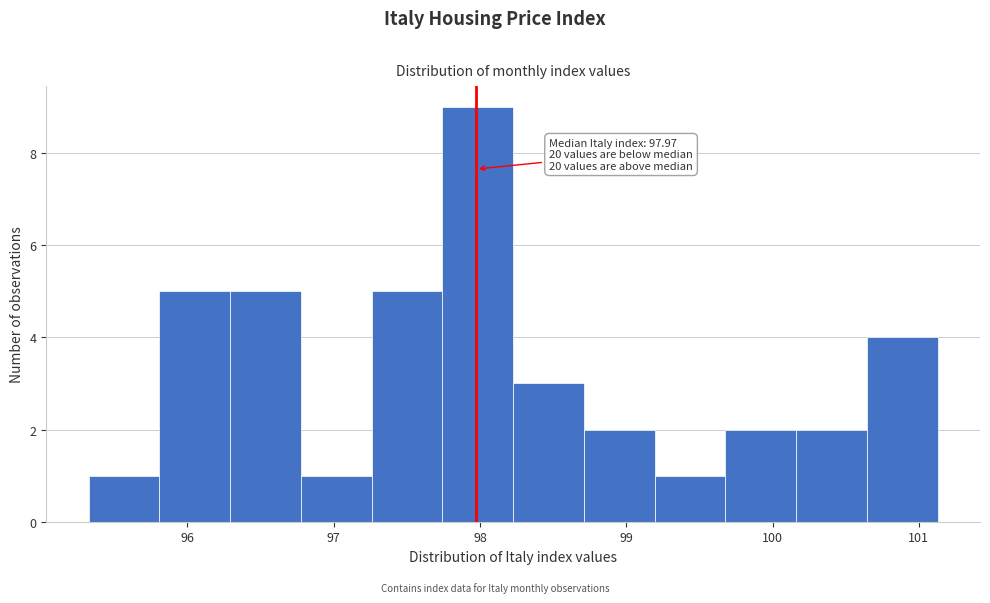

Over which range of the x-axis is the bar tallest?

97.7 to 98.2